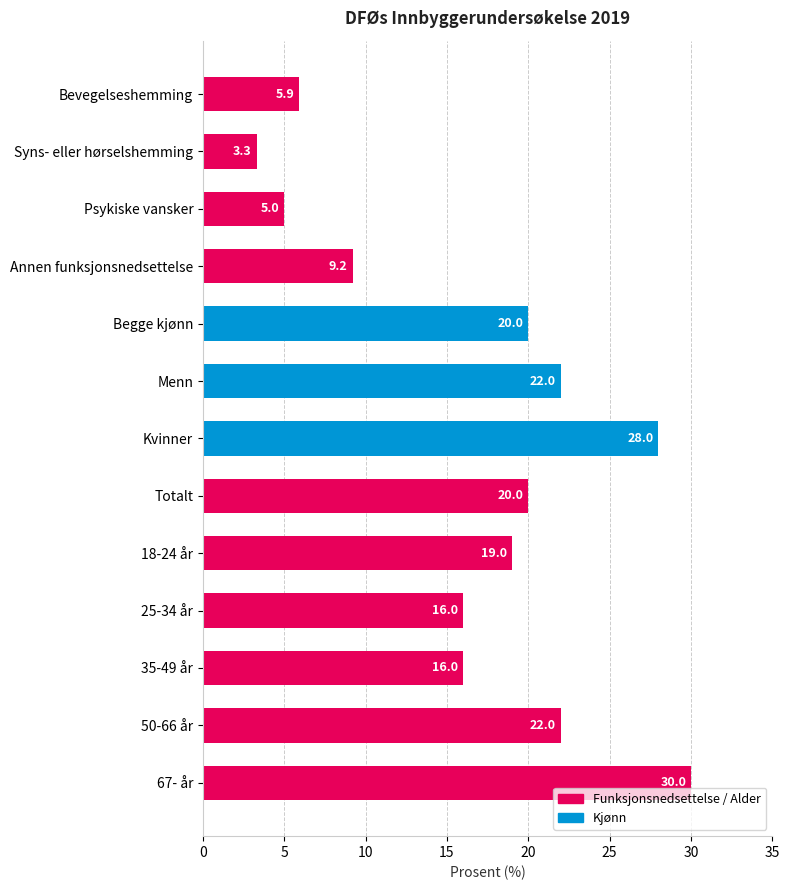

What is the value of the 10th bar from the top?

16.0